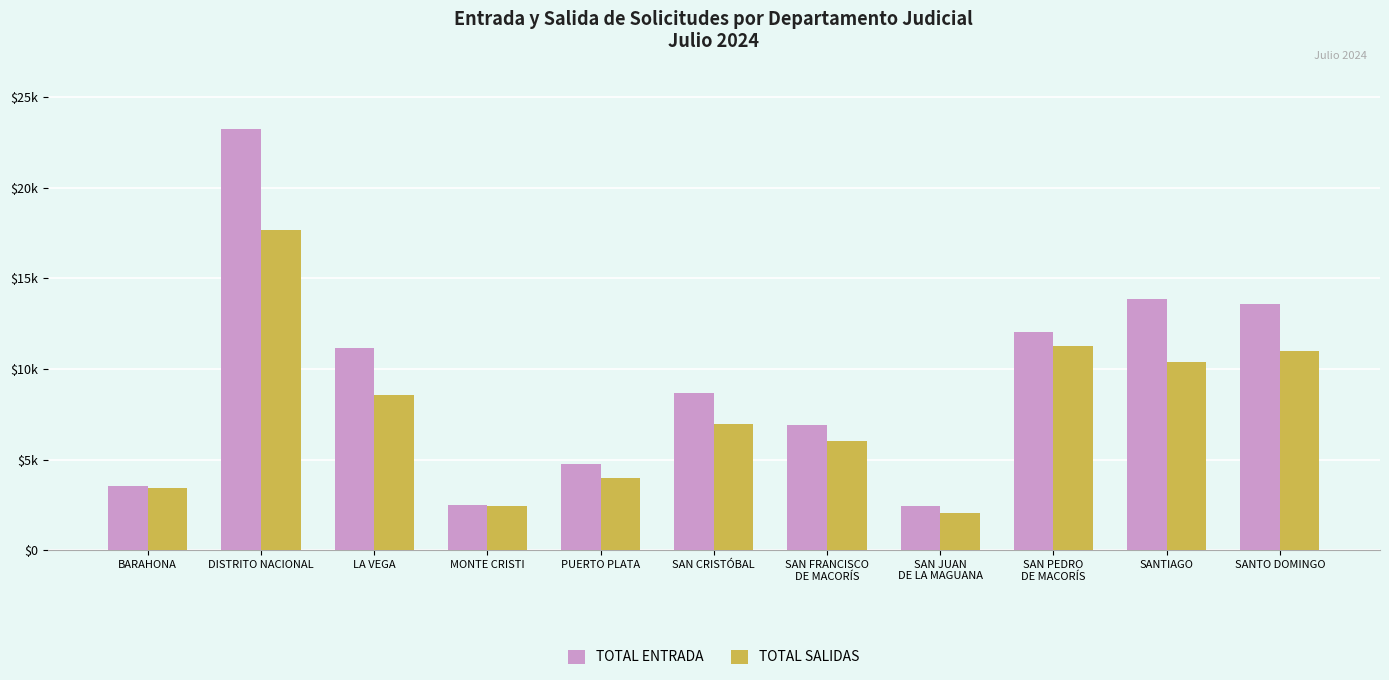

What is the value of the TOTAL ENTRADA bar at the 10th from the left?

13857